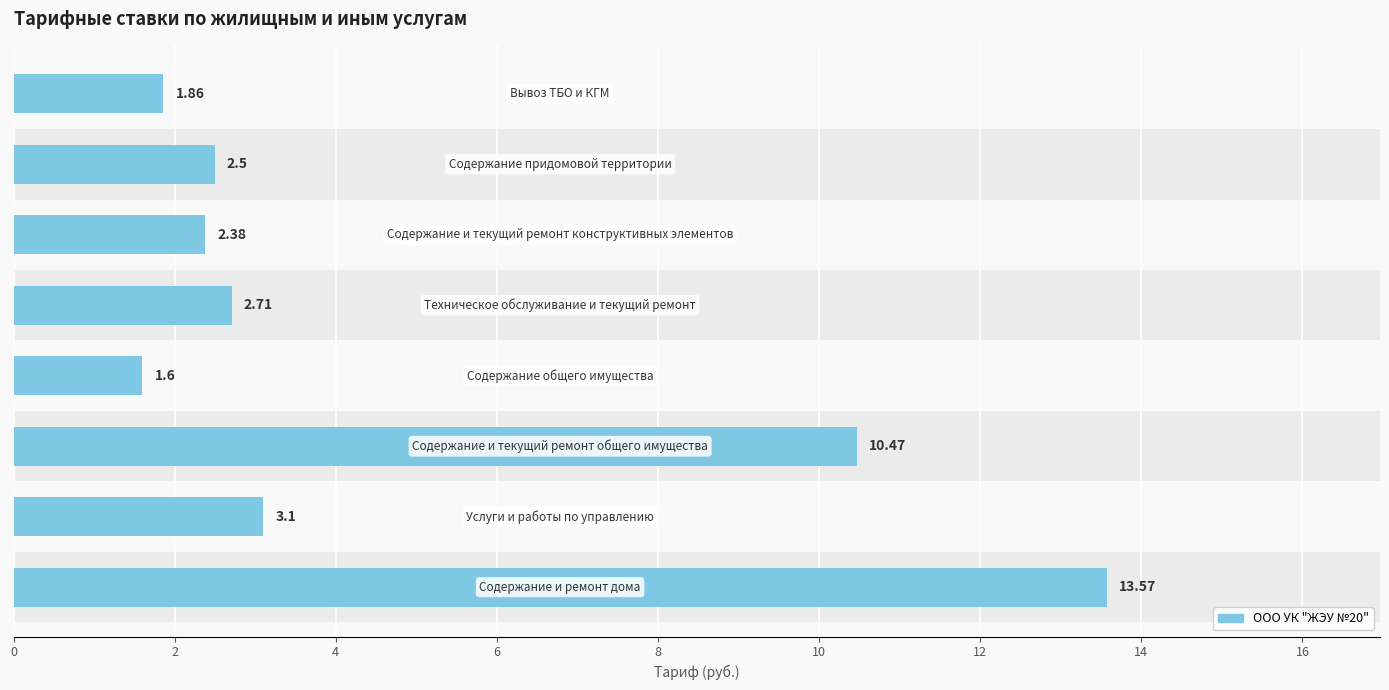

What is the average value?

4.8